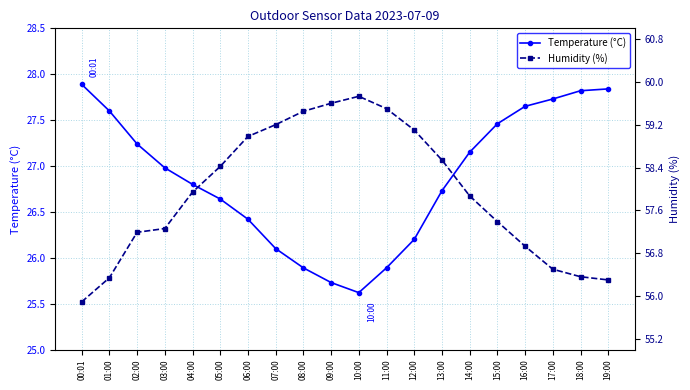

How many data points in Temperature (°C) are above 26?

16